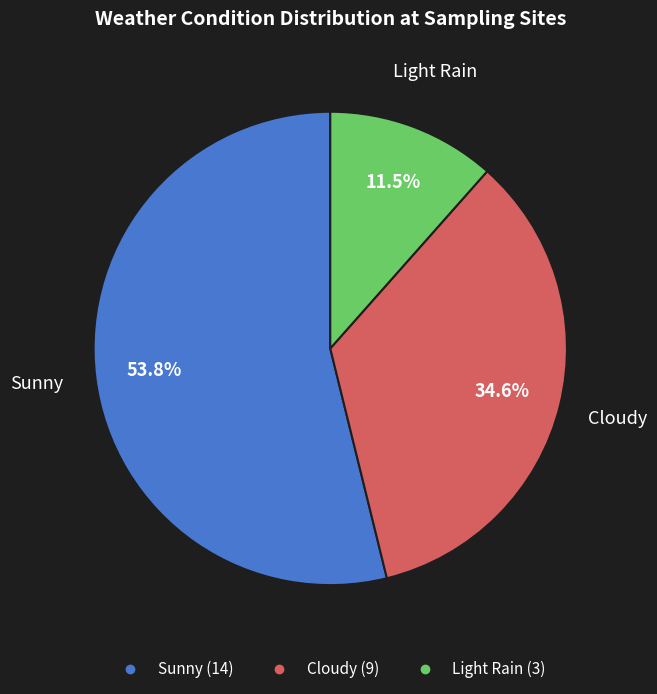

Is there any slice that represents more than half of the pie?

Yes